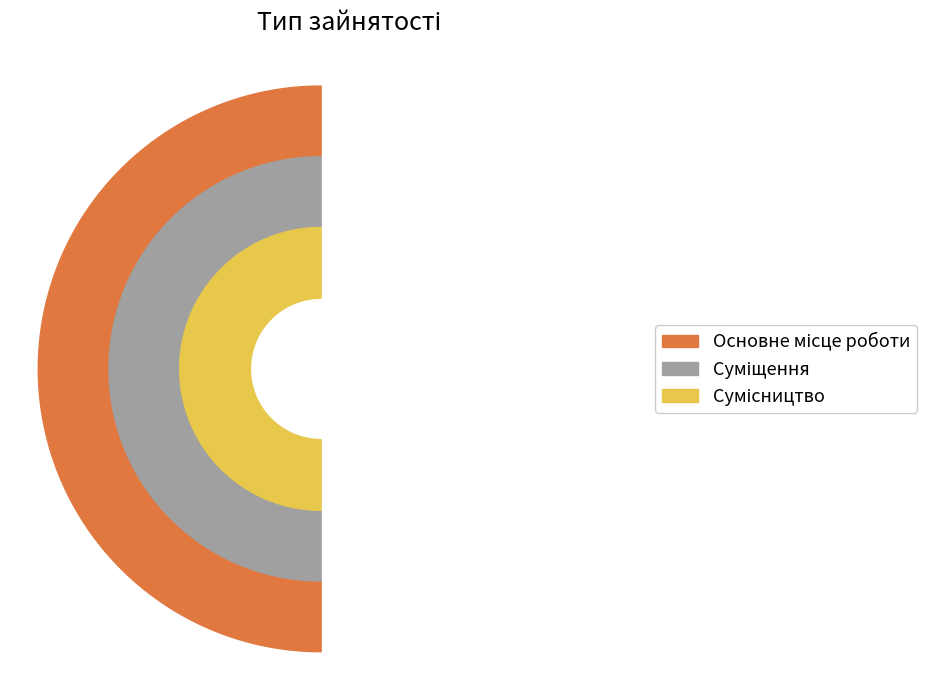

To the nearest percent, what percentage of the pie is Суміщення?

33%